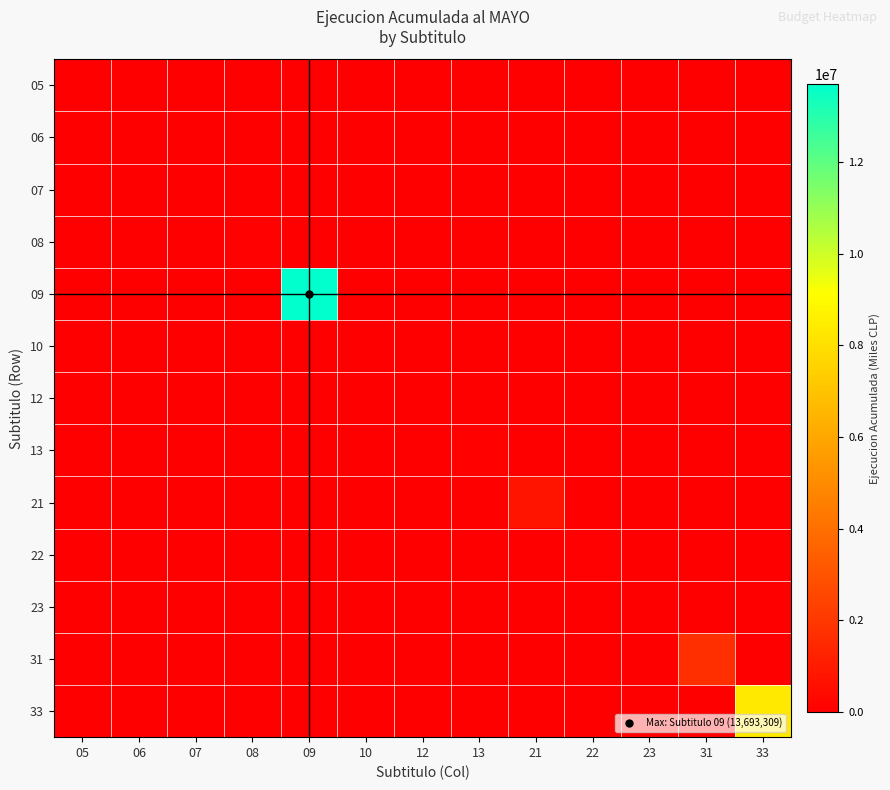

Reading left to right, extract all data points from this chart.

05: 05=21853	06=0	07=0	08=0	09=0	10=0	12=0	13=0	21=0	22=0	23=0	31=0	33=0
06: 05=0	06=2318	07=0	08=0	09=0	10=0	12=0	13=0	21=0	22=0	23=0	31=0	33=0
07: 05=0	06=0	07=0	08=0	09=0	10=0	12=0	13=0	21=0	22=0	23=0	31=0	33=0
08: 05=0	06=0	07=0	08=76483	09=0	10=0	12=0	13=0	21=0	22=0	23=0	31=0	33=0
09: 05=0	06=0	07=0	08=0	09=13693309	10=0	12=0	13=0	21=0	22=0	23=0	31=0	33=0
10: 05=0	06=0	07=0	08=0	09=0	10=0	12=0	13=0	21=0	22=0	23=0	31=0	33=0
12: 05=0	06=0	07=0	08=0	09=0	10=0	12=2958	13=0	21=0	22=0	23=0	31=0	33=0
13: 05=0	06=0	07=0	08=0	09=0	10=0	12=0	13=124253	21=0	22=0	23=0	31=0	33=0
21: 05=0	06=0	07=0	08=0	09=0	10=0	12=0	13=0	21=766602	22=0	23=0	31=0	33=0
22: 05=0	06=0	07=0	08=0	09=0	10=0	12=0	13=0	21=0	22=65916	23=0	31=0	33=0
23: 05=0	06=0	07=0	08=0	09=0	10=0	12=0	13=0	21=0	22=0	23=40064	31=0	33=0
31: 05=0	06=0	07=0	08=0	09=0	10=0	12=0	13=0	21=0	22=0	23=0	31=1705539	33=0
33: 05=0	06=0	07=0	08=0	09=0	10=0	12=0	13=0	21=0	22=0	23=0	31=0	33=8346772